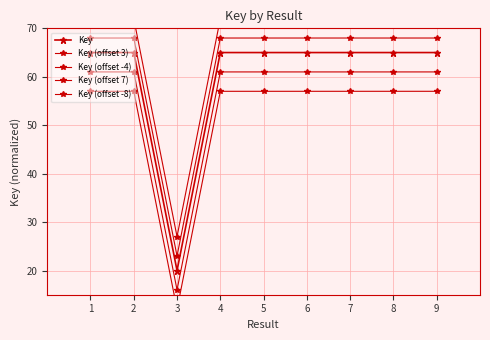

True or false: Key (offset -4) and Key (offset -8) cross at least once.

False